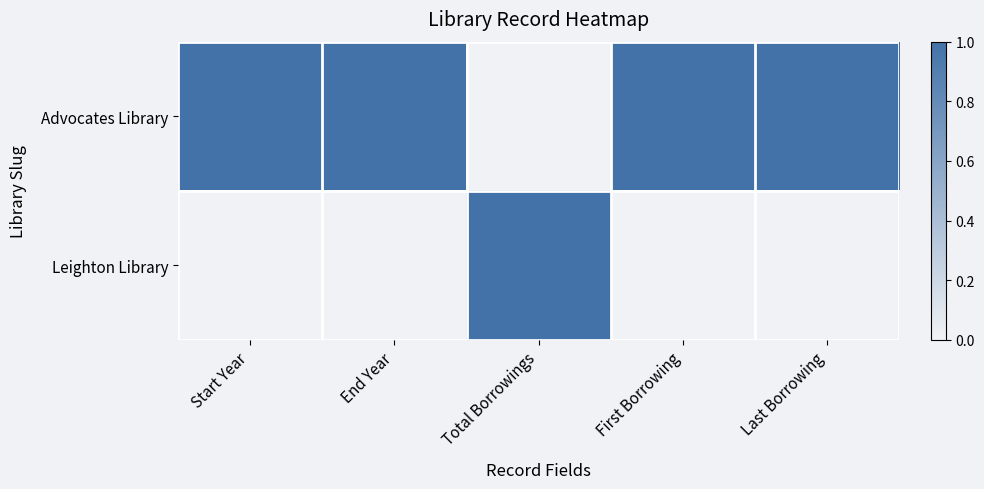

Rank the series at End Year from highest to lowest value.

Advocates Library, Leighton Library